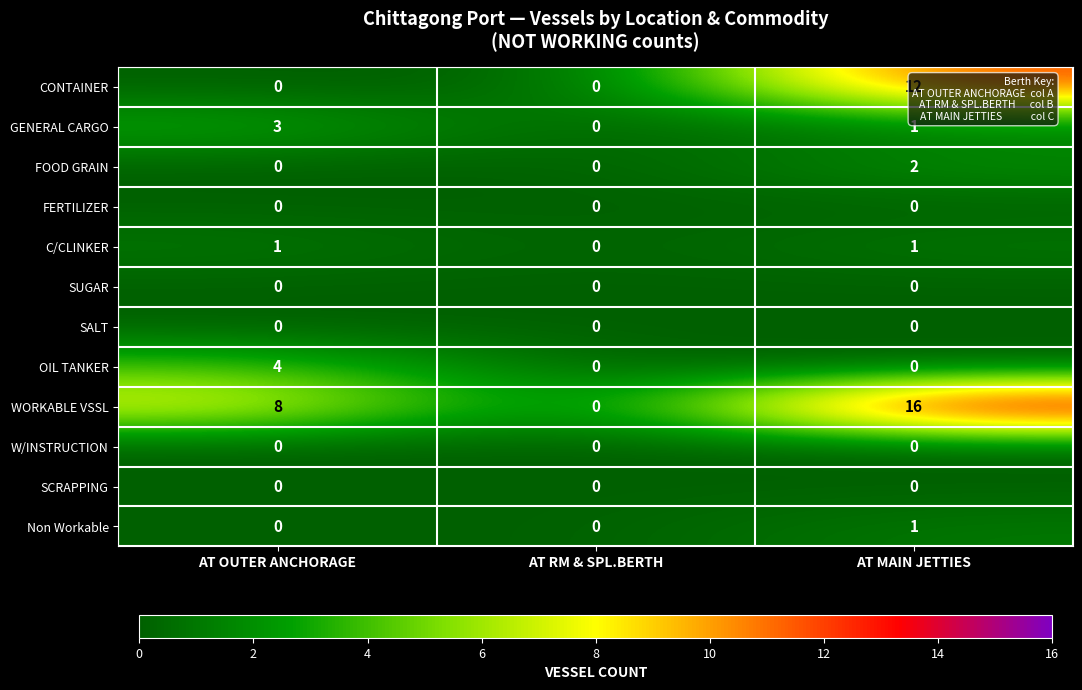

The value of CONTAINER at AT MAIN JETTIES is 4. True or false?

False